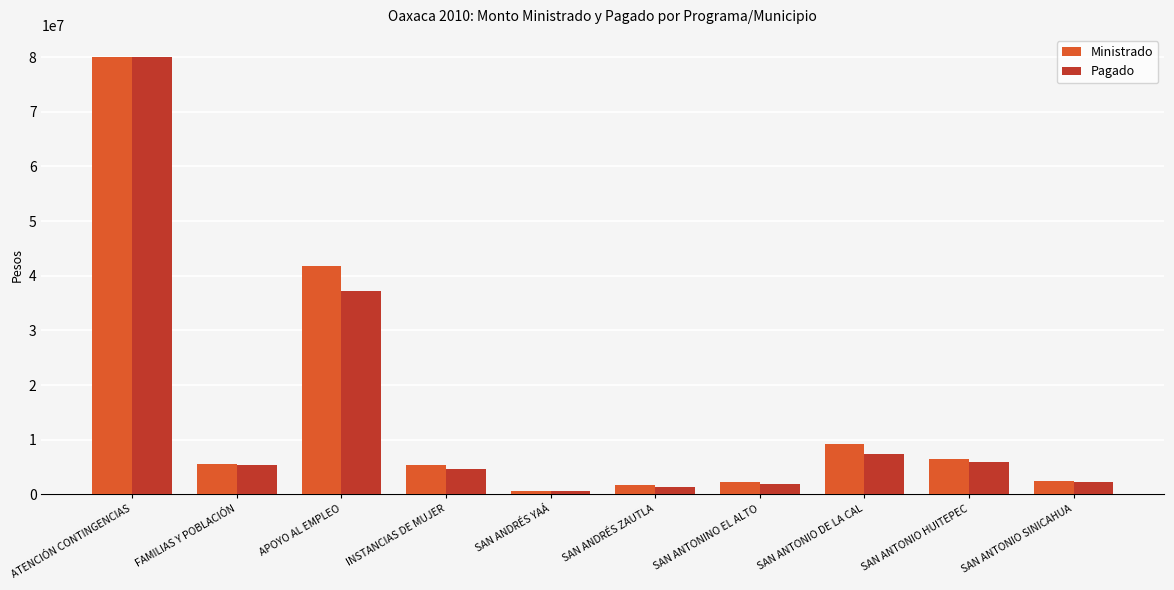

Which series has the largest range (max minus min)?

Pagado